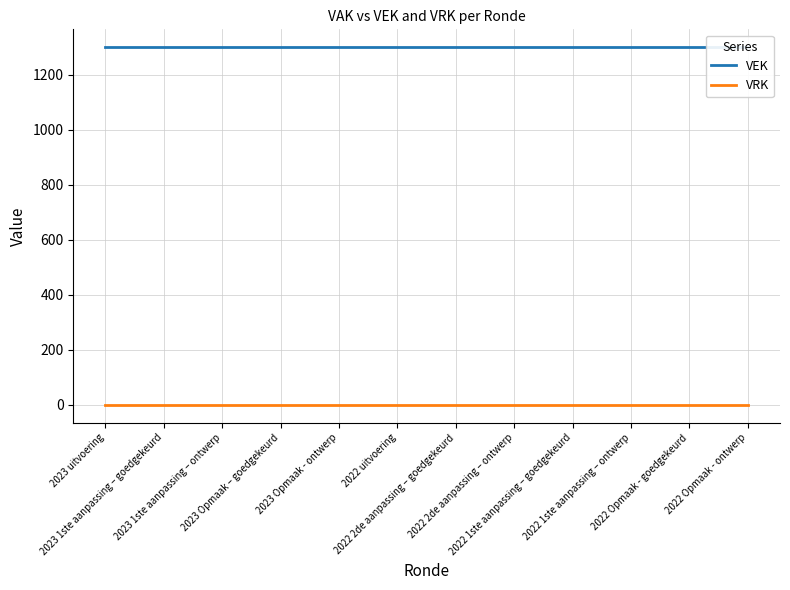

Which has a higher value, 2022 Opmaak - ontwerp or 2022 2de aanpassing – goedgekeurd?

2022 Opmaak - ontwerp